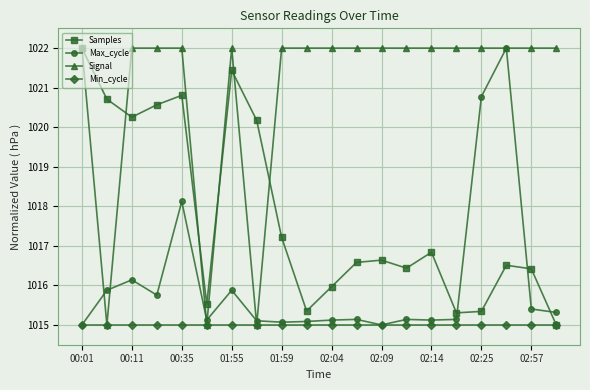

True or false: Signal has more than 0 points higher than both neighbors.

True